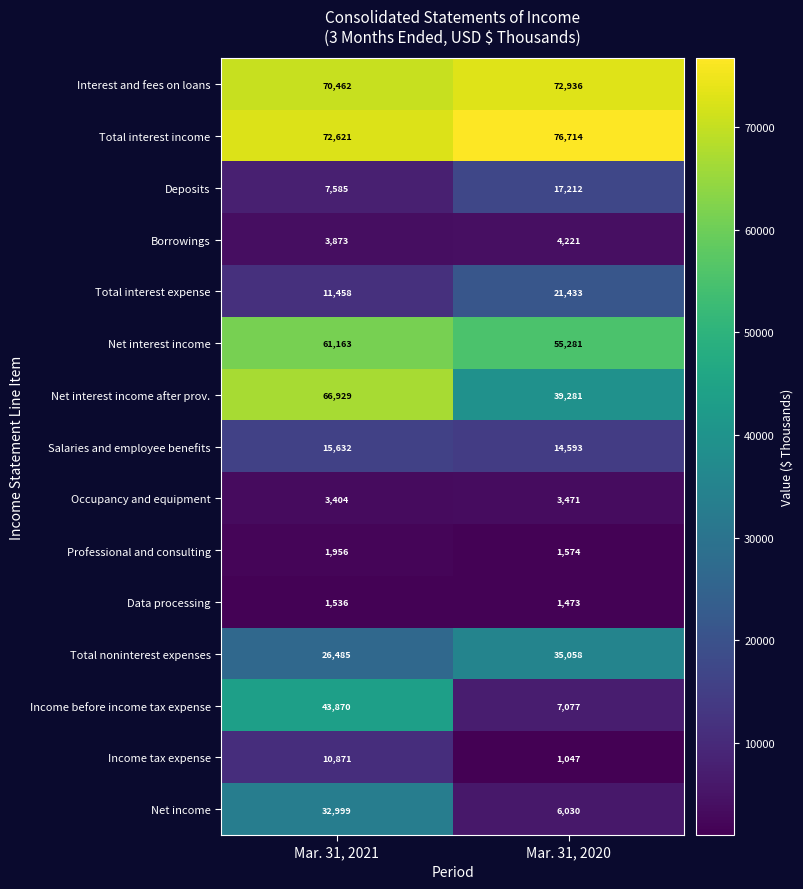

At which category is the sum across all series the highest?

Mar. 31, 2021